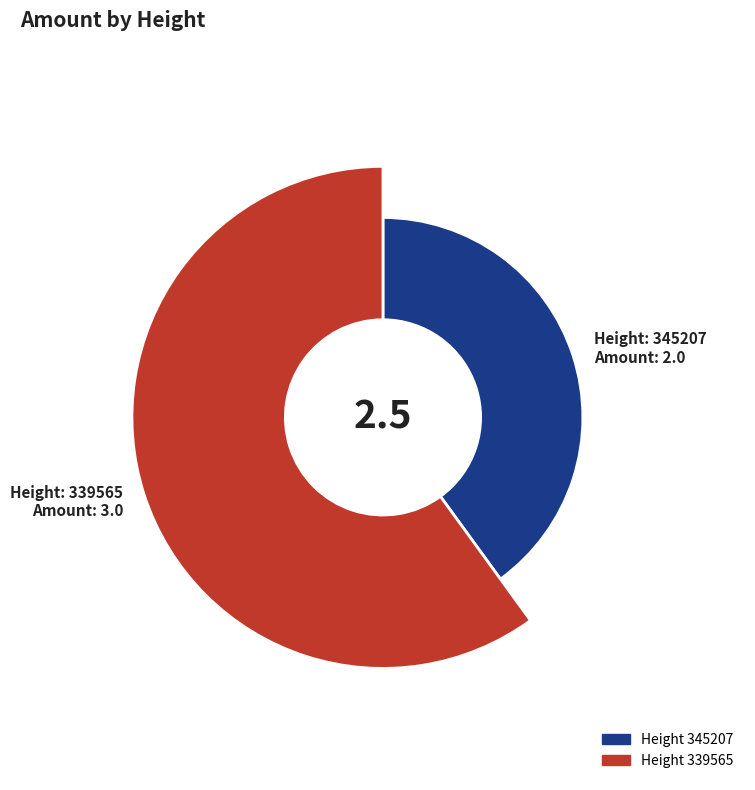

Which slice is the smallest?

345207